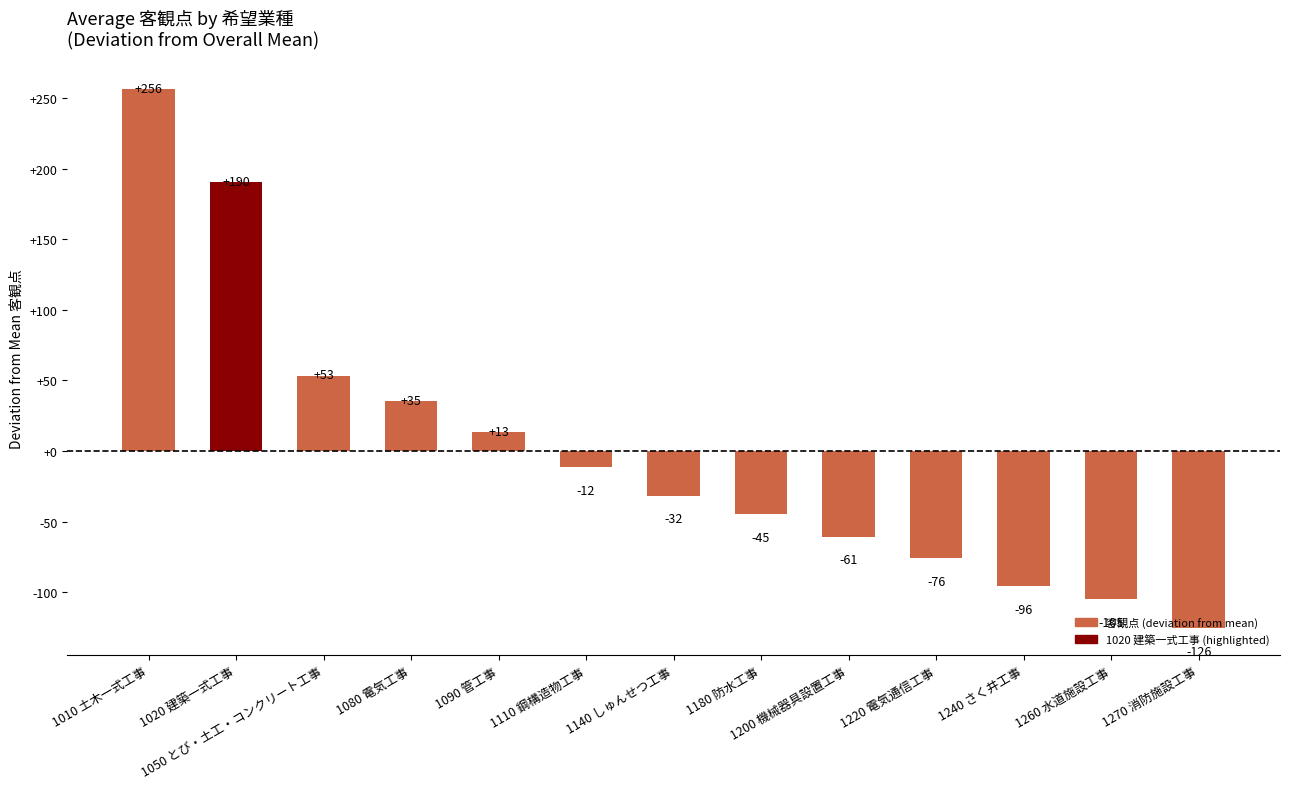

Between 1090 管工事 and 1110 鋼構造物工事, which is larger?

1090 管工事